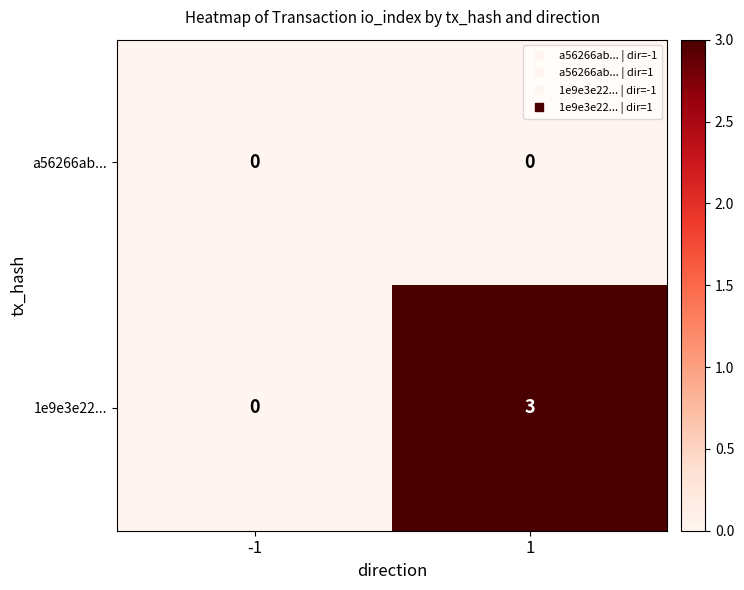

What is the maximum value shown in the chart?

3